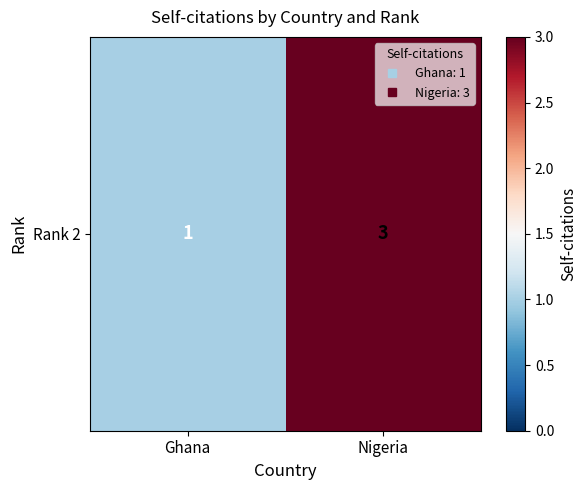

What is the sum of the values at Ghana and Nigeria?

4